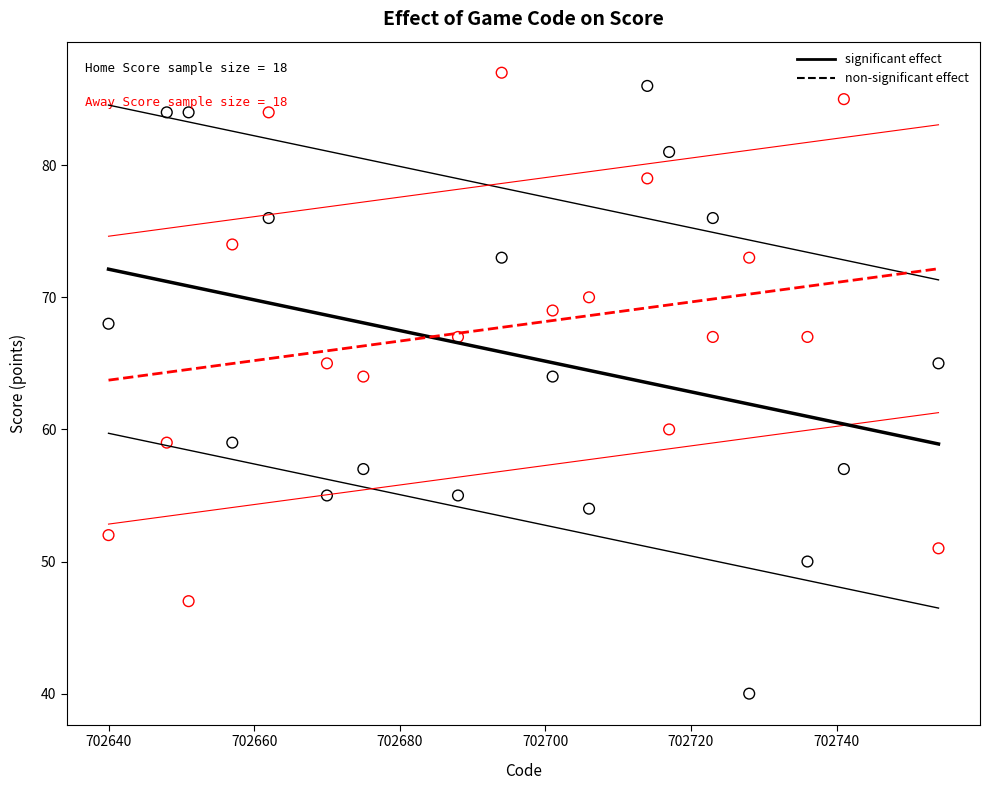

Across all data points, what is the range of Y values (max minus min)?

47